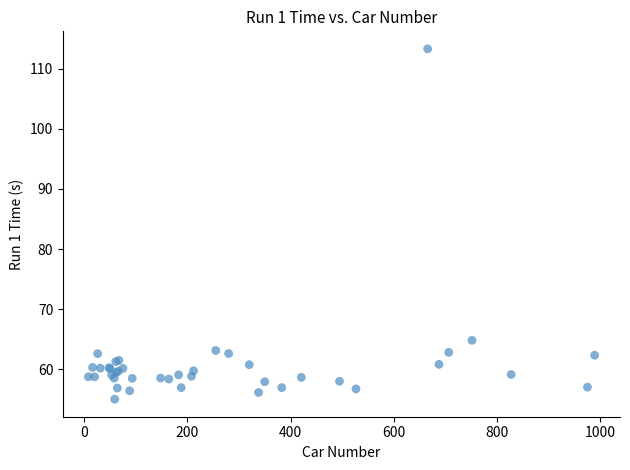

What Y value in the scatter plot is closest to 84?

64.8